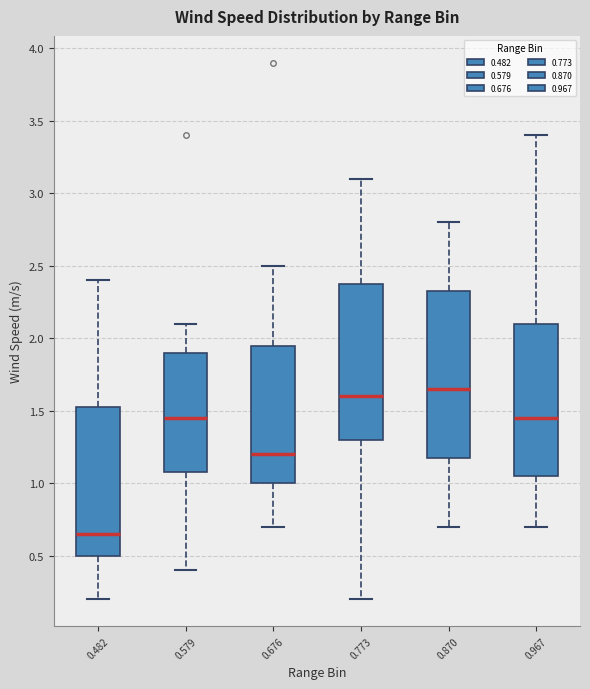

Comparing the boxes themselves (not the whiskers), which one is the tallest?

0.870